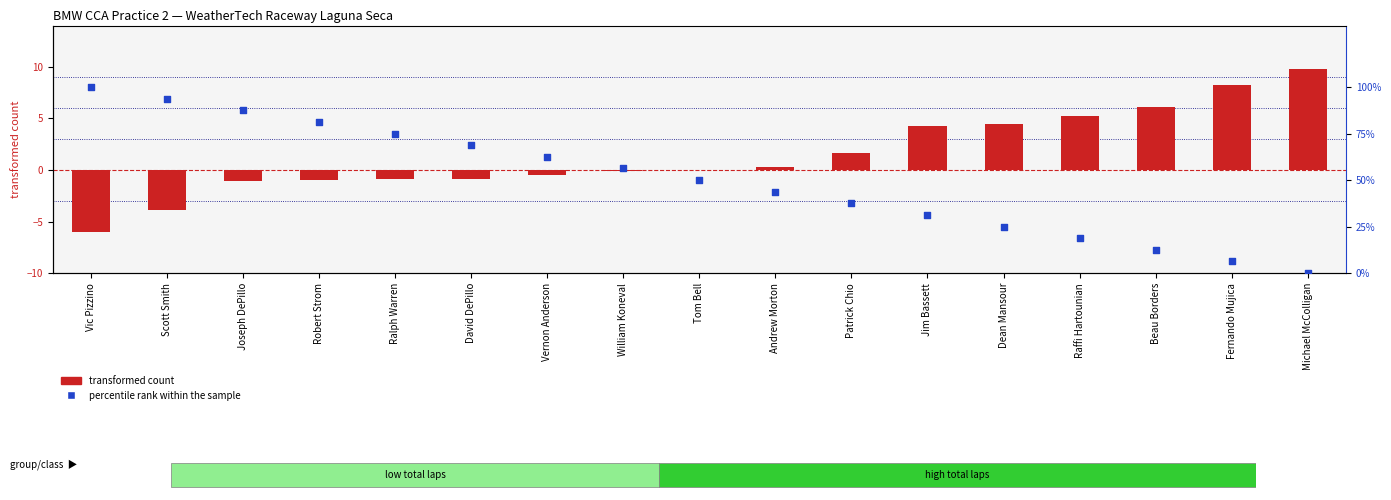

What are all the series names shown in the legend?

transformed count, percentile rank within the sample